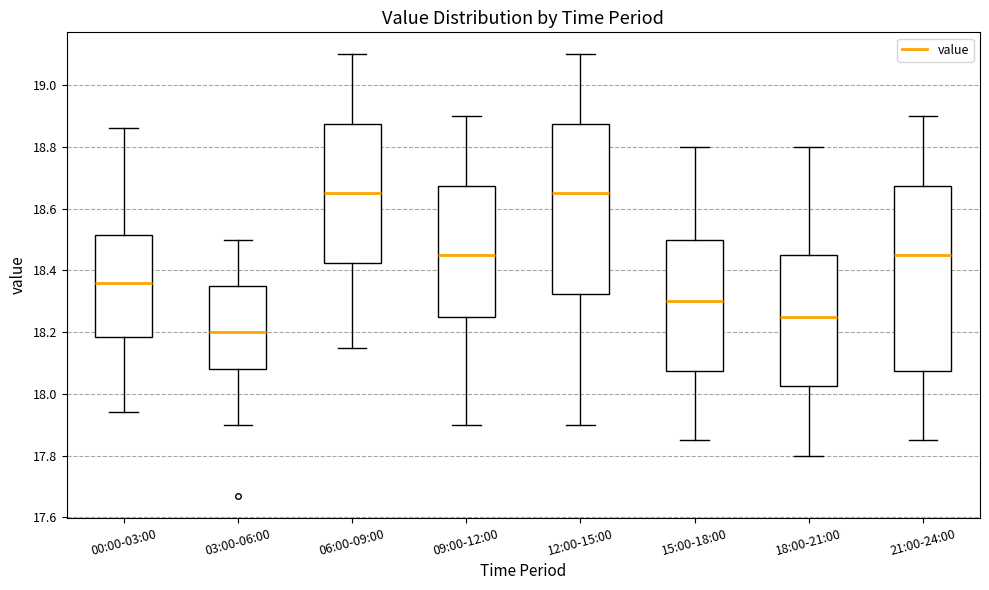

Where does the lower whisker of the box for 12:00-15:00 end on the y-axis? The values are not printed on the chart, so give them approximately, as read against the axis.

17.90